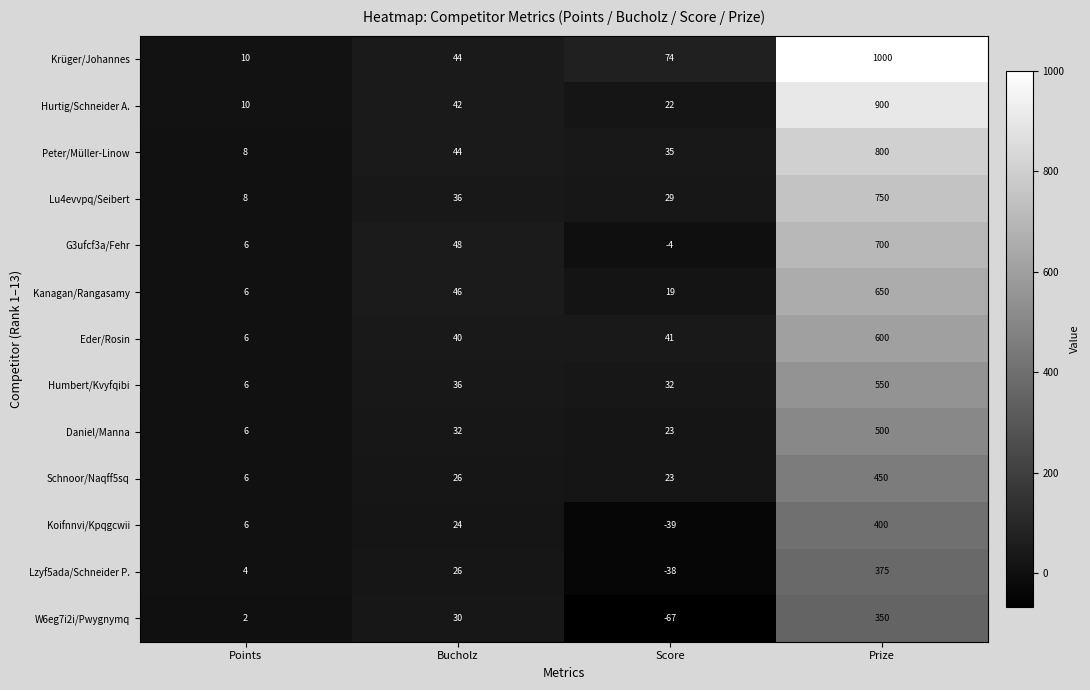

What value does the Daniel/Manna series have at Score, to the nearest 10?

20